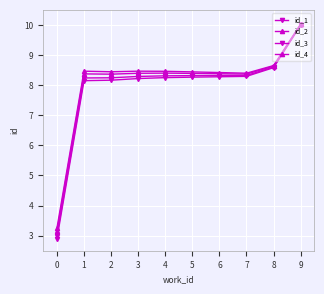

Count the number of categories in the chart.

10